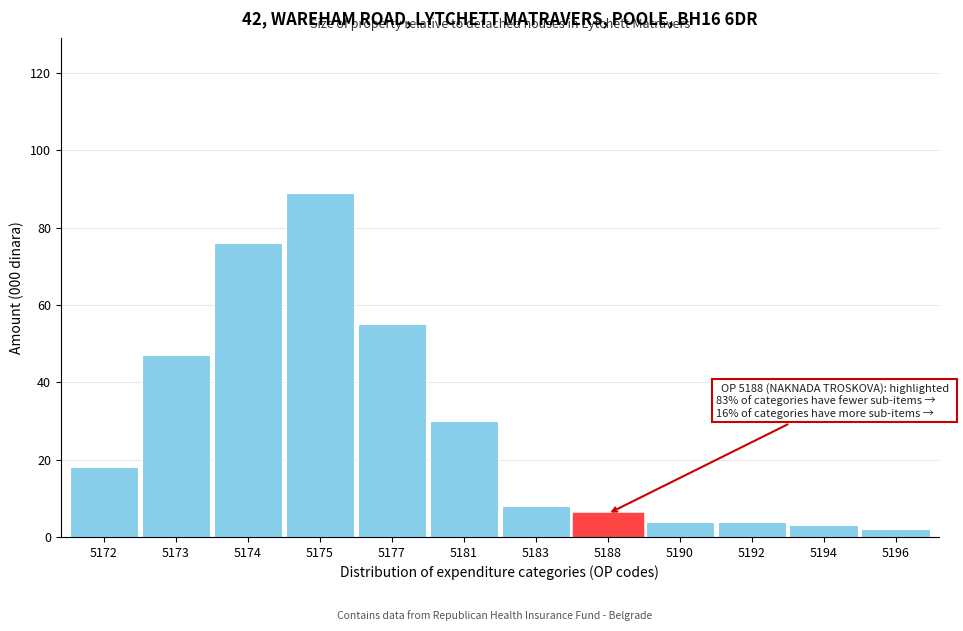

Reading left to right, extract all data points from this chart.

18	47	76	89	55	30	8	6	4	4	3	2